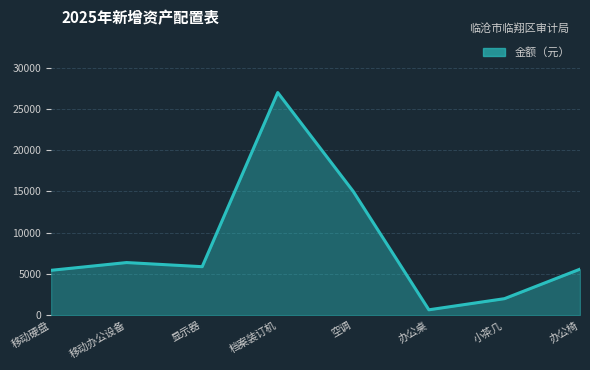

How many values are below 5880?

4